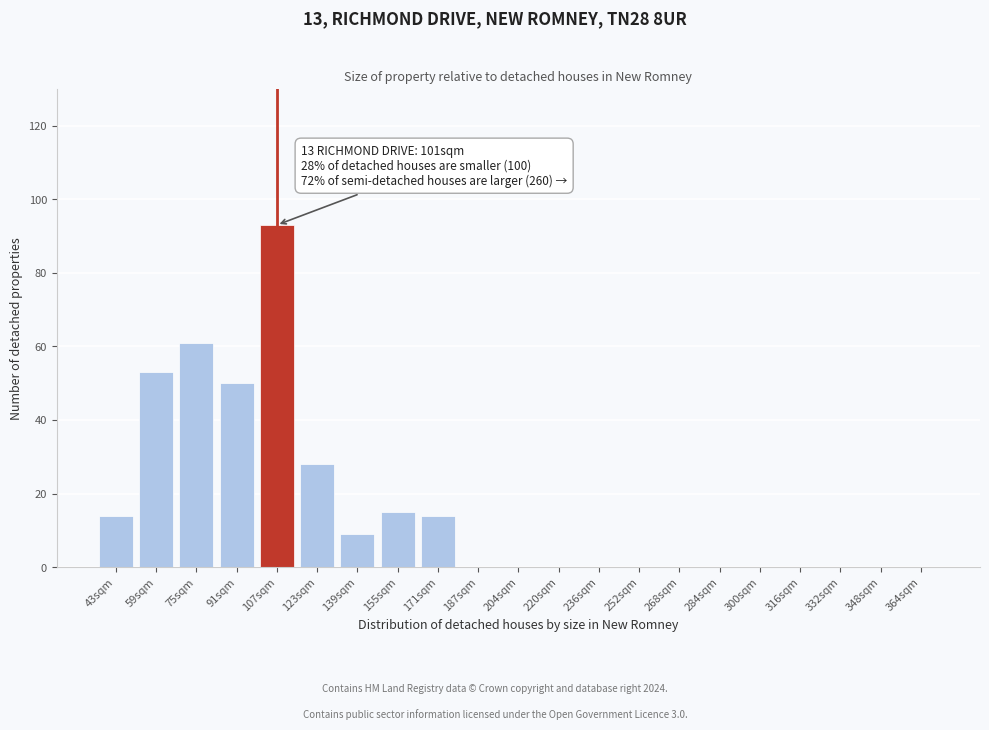

Reading right to left, what are all the values shown in this chart?

364sqm=0	348sqm=0	332sqm=0	316sqm=0	300sqm=0	284sqm=0	268sqm=0	252sqm=0	236sqm=0	220sqm=0	204sqm=0	187sqm=0	171sqm=14	155sqm=15	139sqm=9	123sqm=28	107sqm=93	91sqm=50	75sqm=61	59sqm=53	43sqm=14